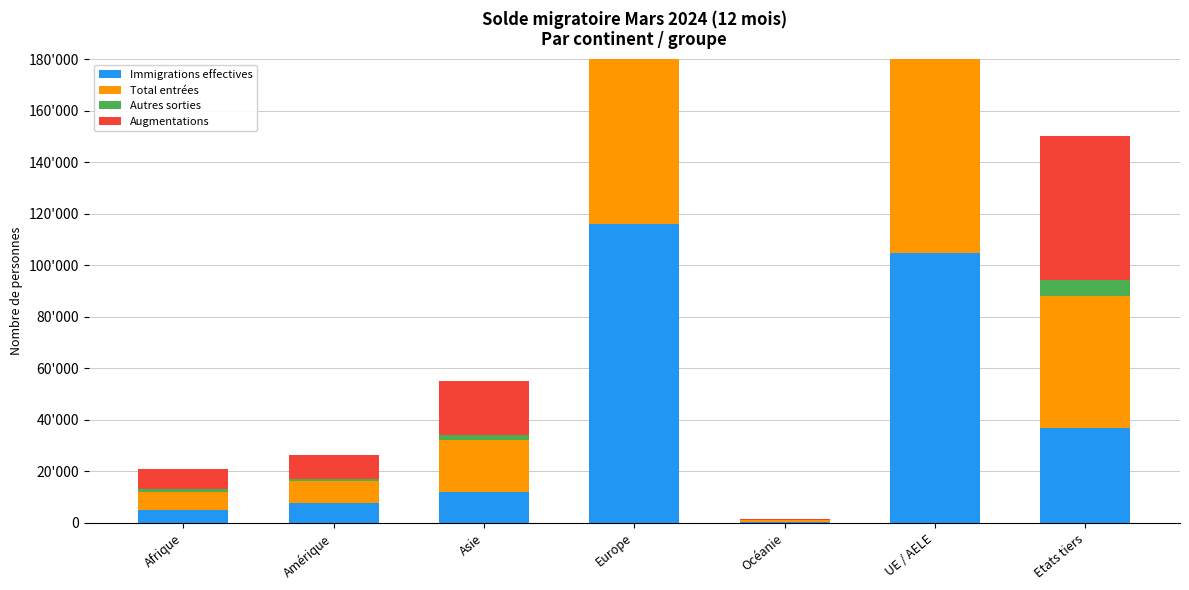

The Immigrations effectives series shows 36666 at Etats tiers. True or false?

True